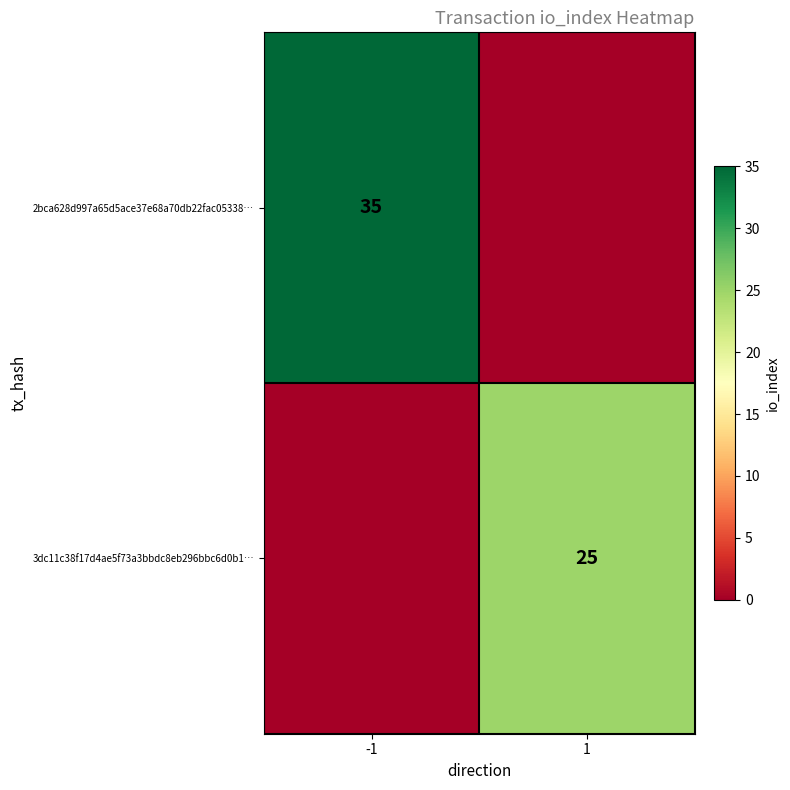

The 2bca628d997a65d5ace37e68a70db22fac05338… series shows 21 at -1. True or false?

False